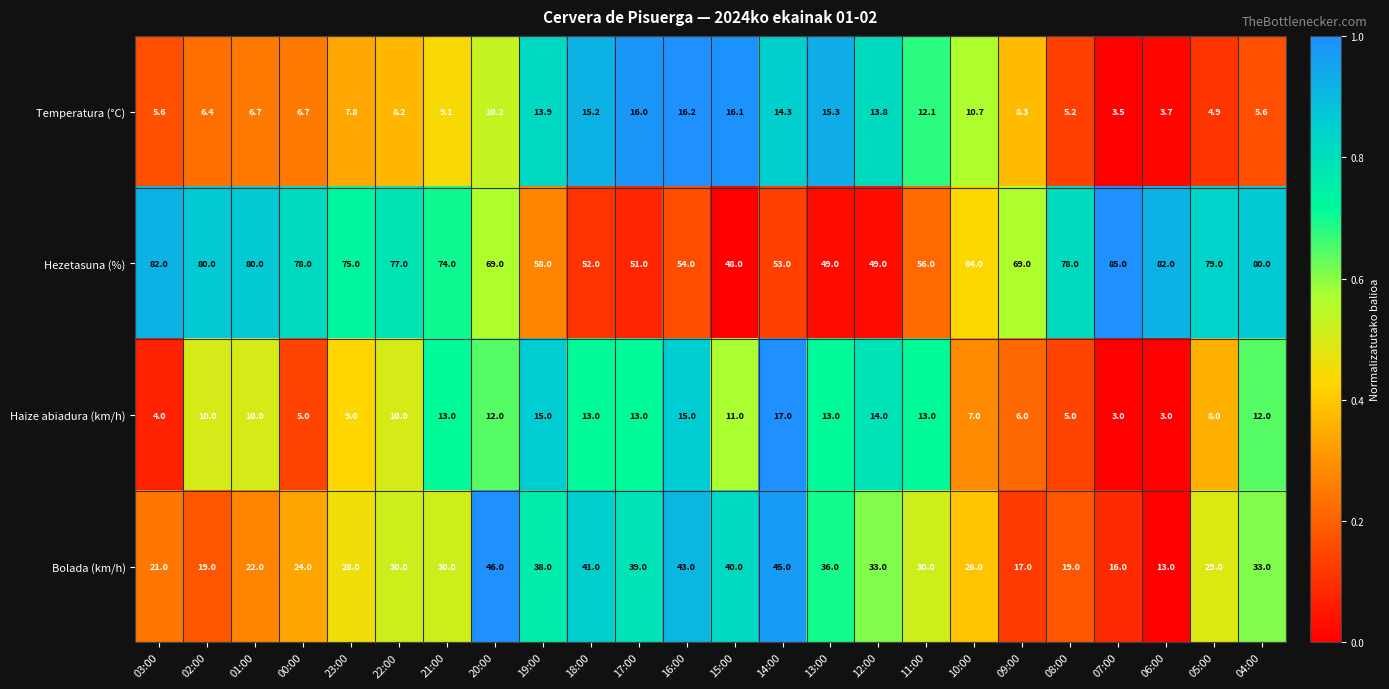

What is the difference between the Bolada (km/h) values at 18:00 and 22:00?

11.0